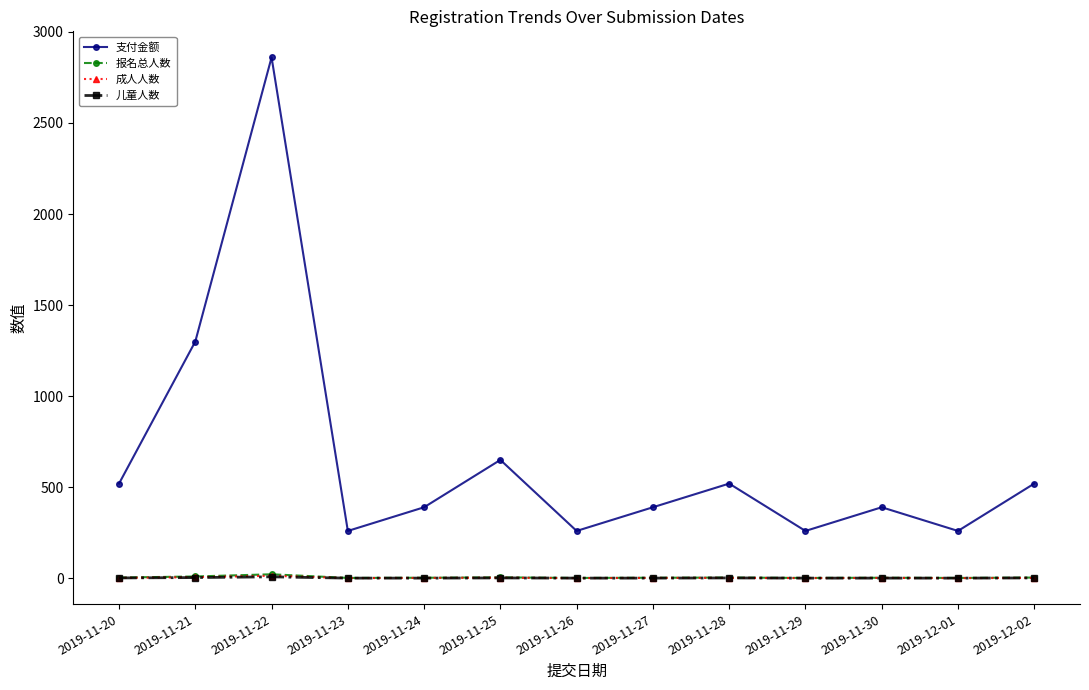

What is the value of the 报名总人数 point at the 8th from the left?

3